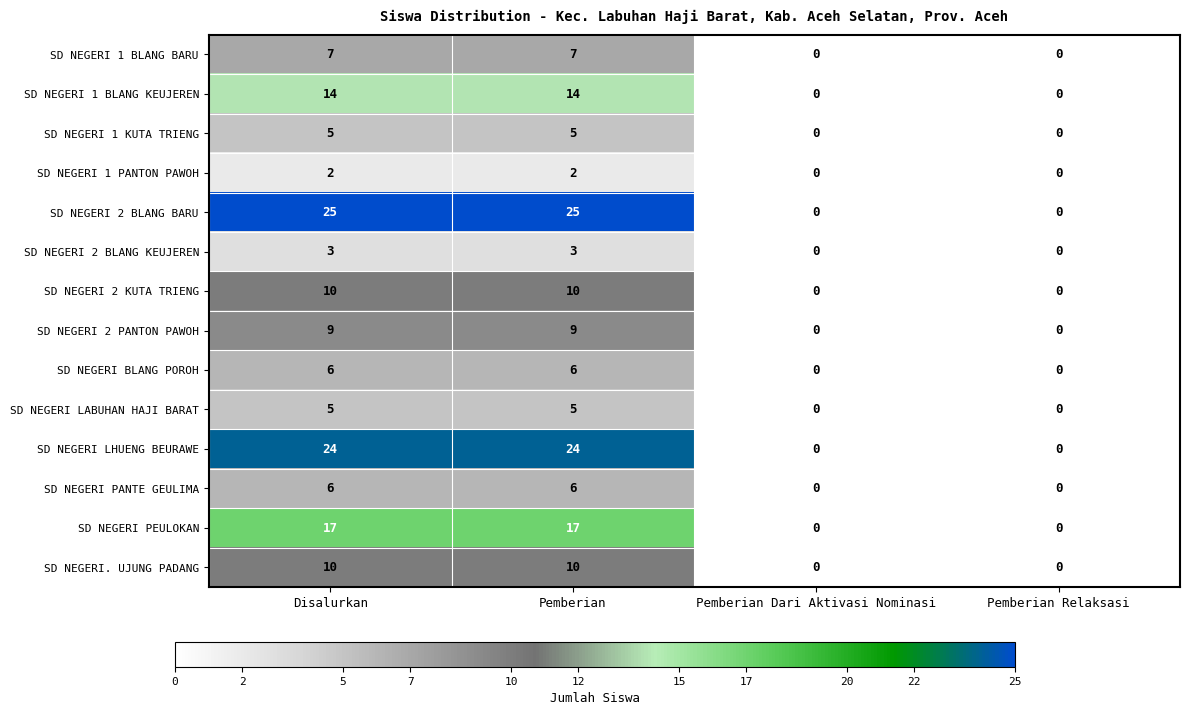

Between Disalurkan and Pemberian Relaksasi, which series saw the biggest shift?

SD NEGERI 2 BLANG BARU